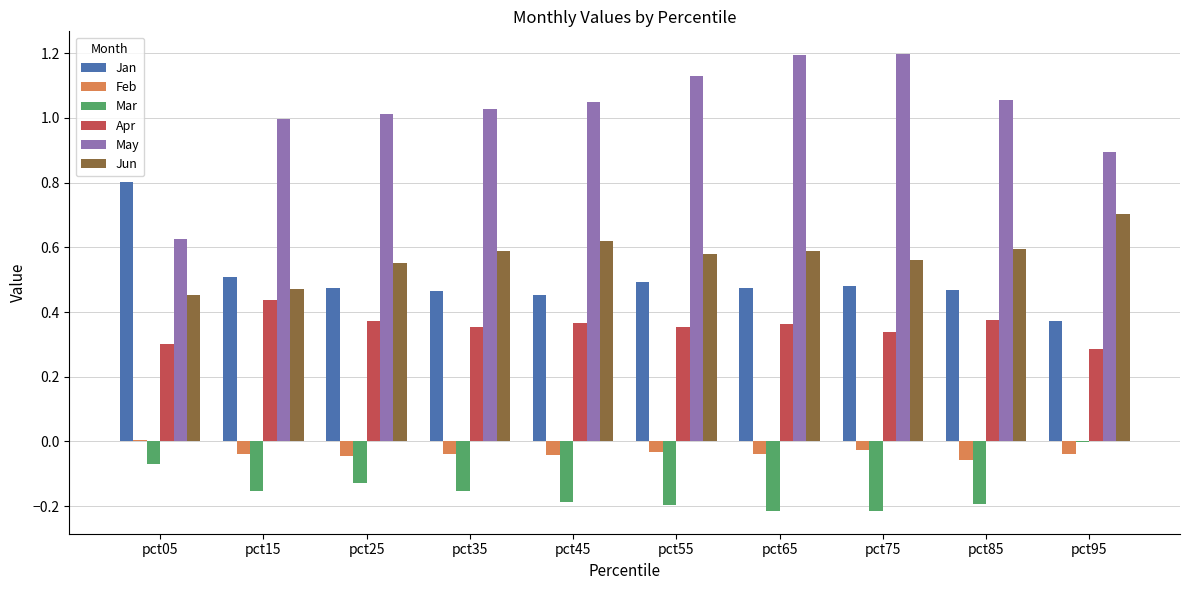

What is the highest value of the May series?

1.2